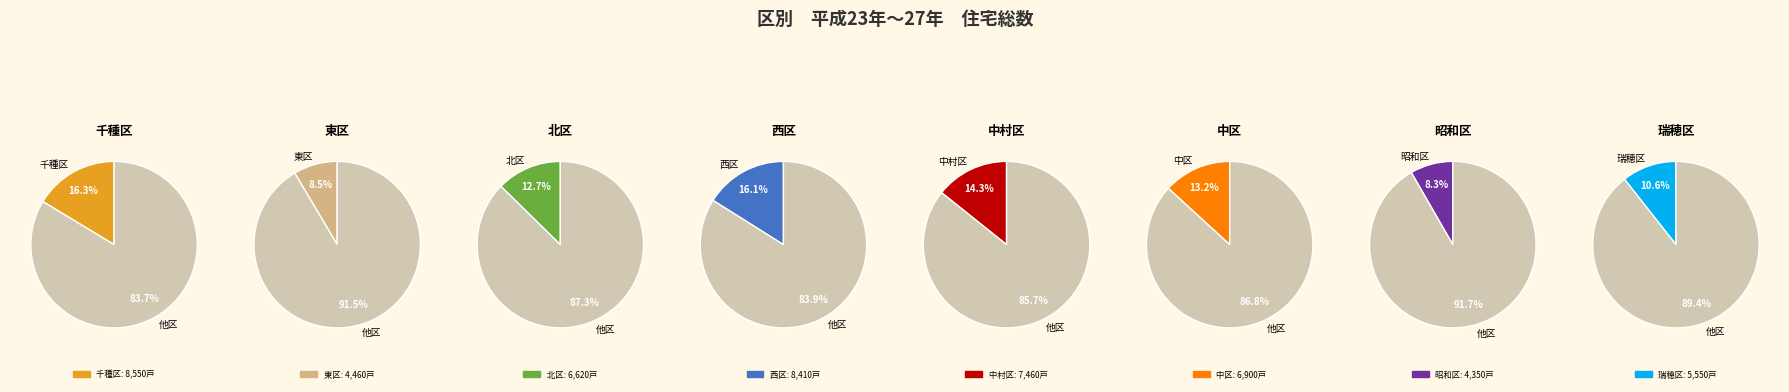

What is the smallest slice in the pie chart?

昭和区